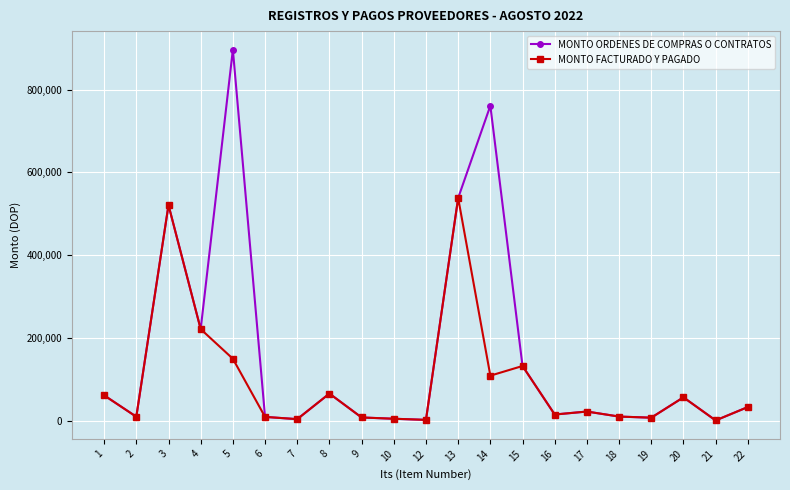

True or false: MONTO ORDENES DE COMPRAS O CONTRATOS has more than 2 points higher than both neighbors.

True